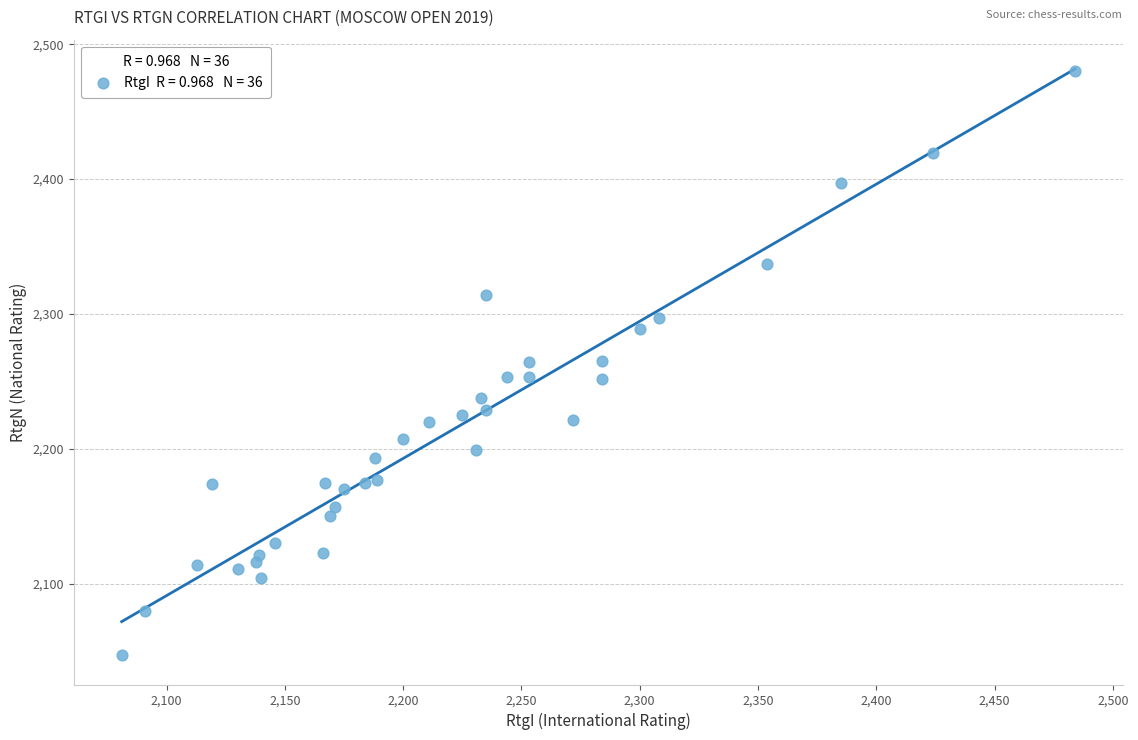

What is the range of Y values (max minus min)?

433